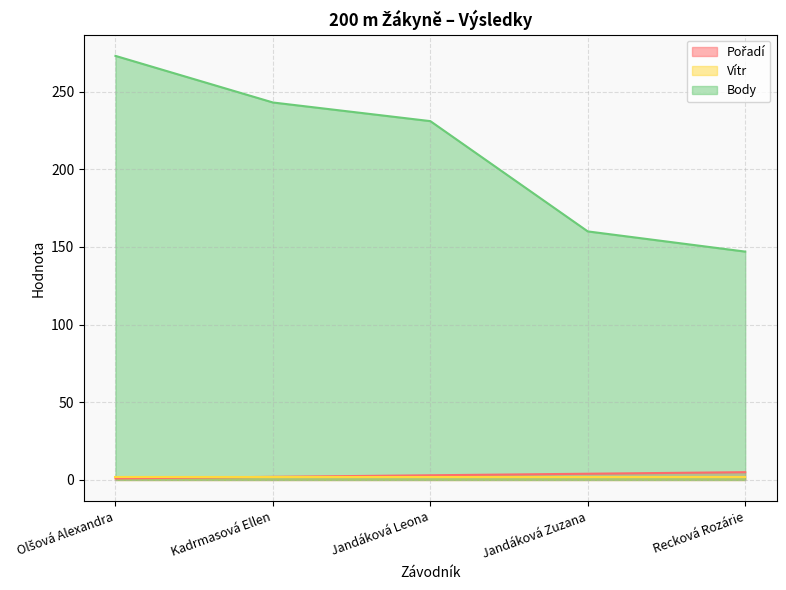

At which label does Body reach its minimum?

Recková Rozárie